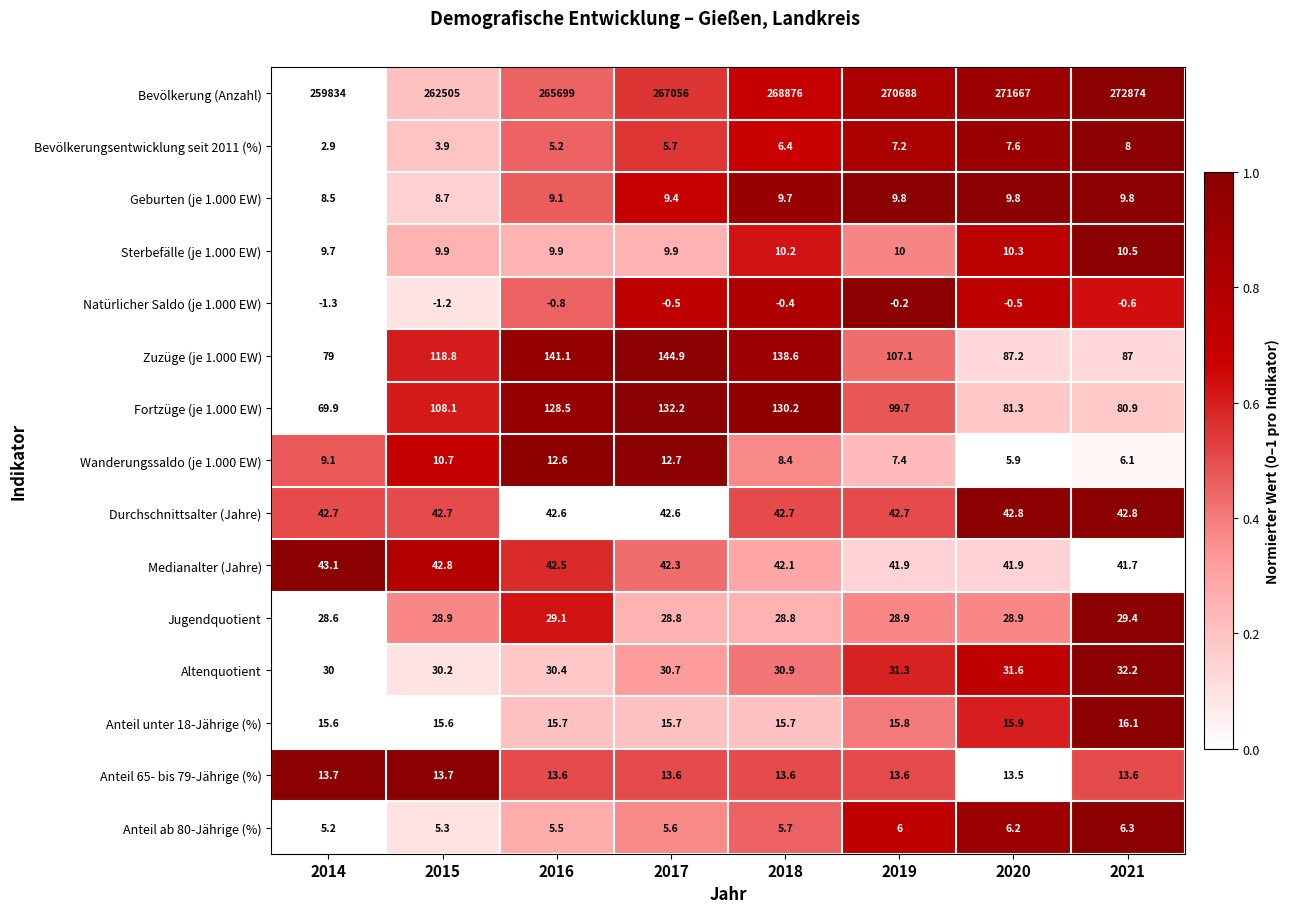

Which series changed the most between 2016 and 2020?

Bevölkerung (Anzahl)